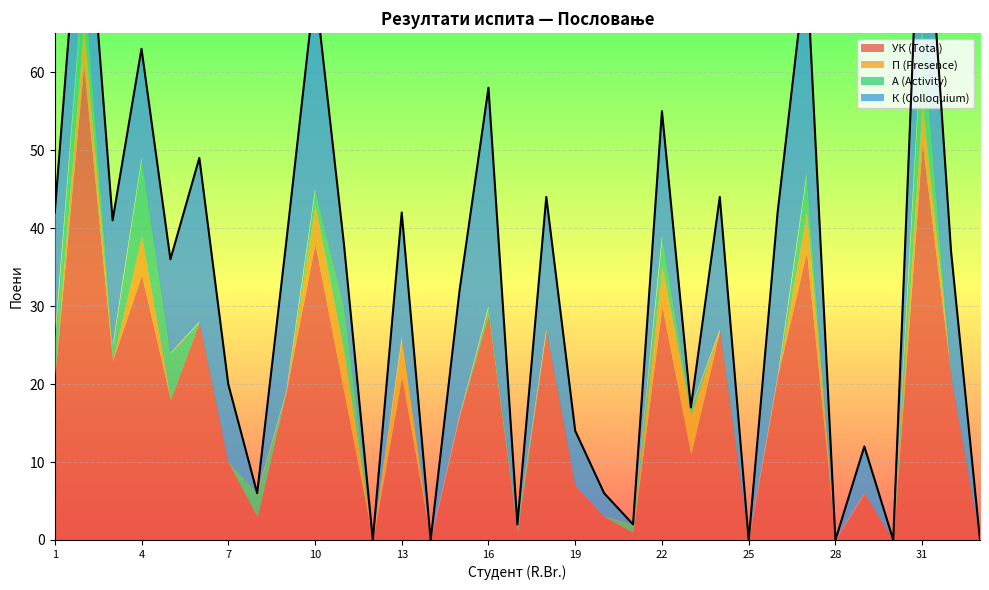

How many lines are shown in the chart?

4